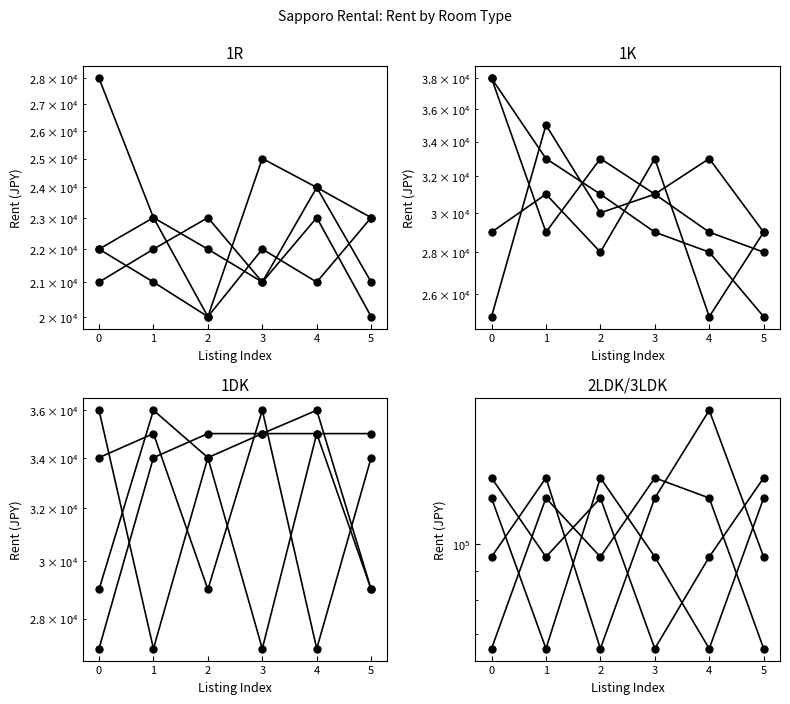

At 0, list the series in order from largest to smallest.

S2, S4, S1, S3